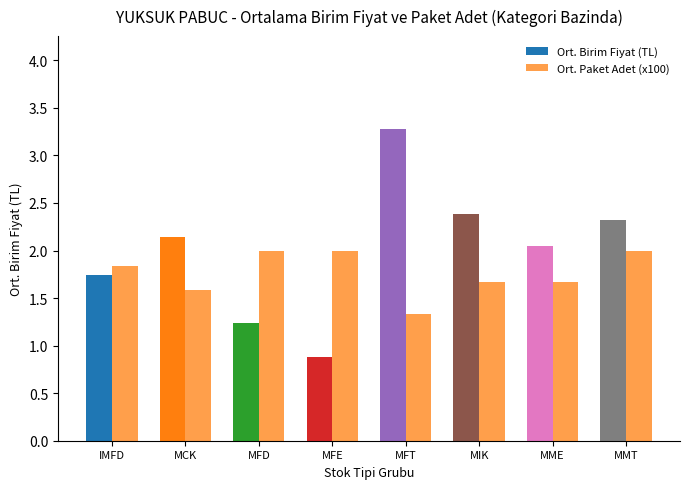

Are the bars grouped side by side (vs. stacked)?

Yes